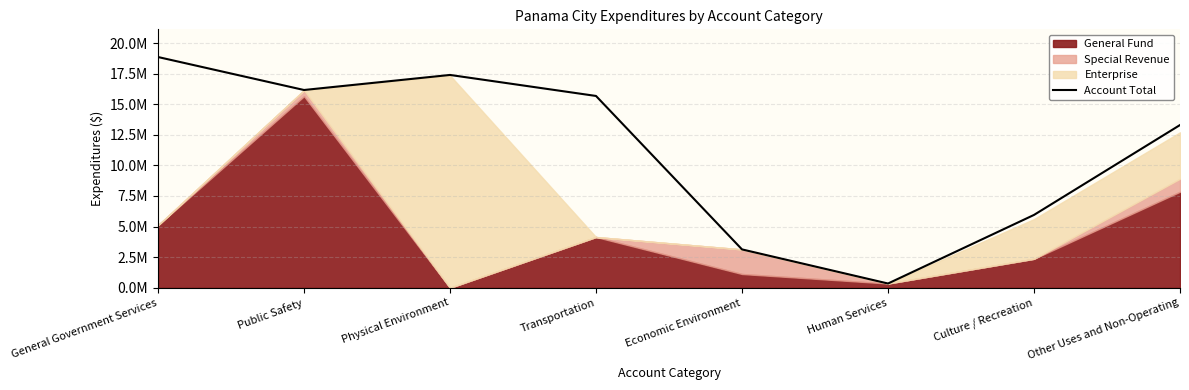

Between Culture / Recreation and Human Services, which is larger?

Culture / Recreation